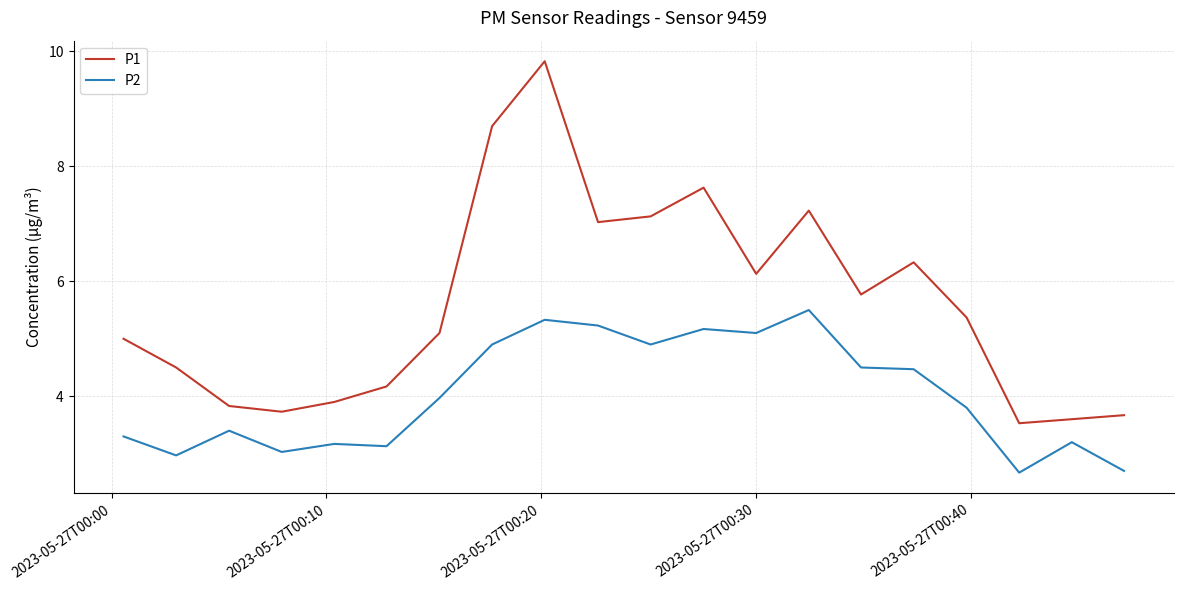

Which series has the largest total across all categories?

P1